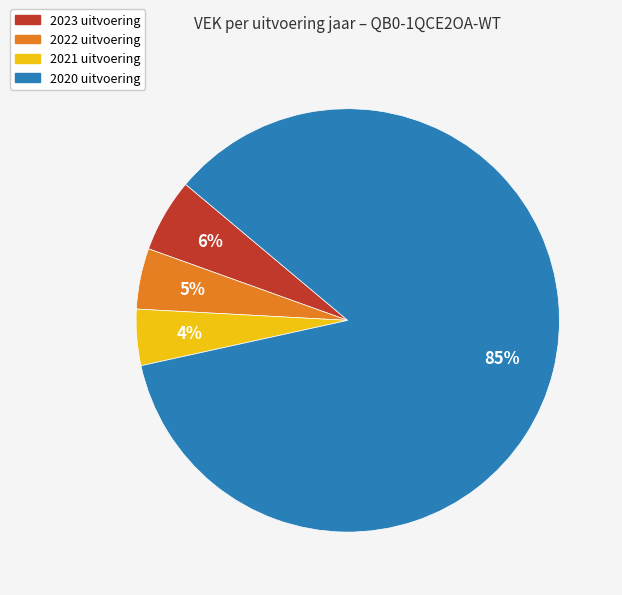

True or false: 2020 uitvoering accounts for 98% of the total.

False